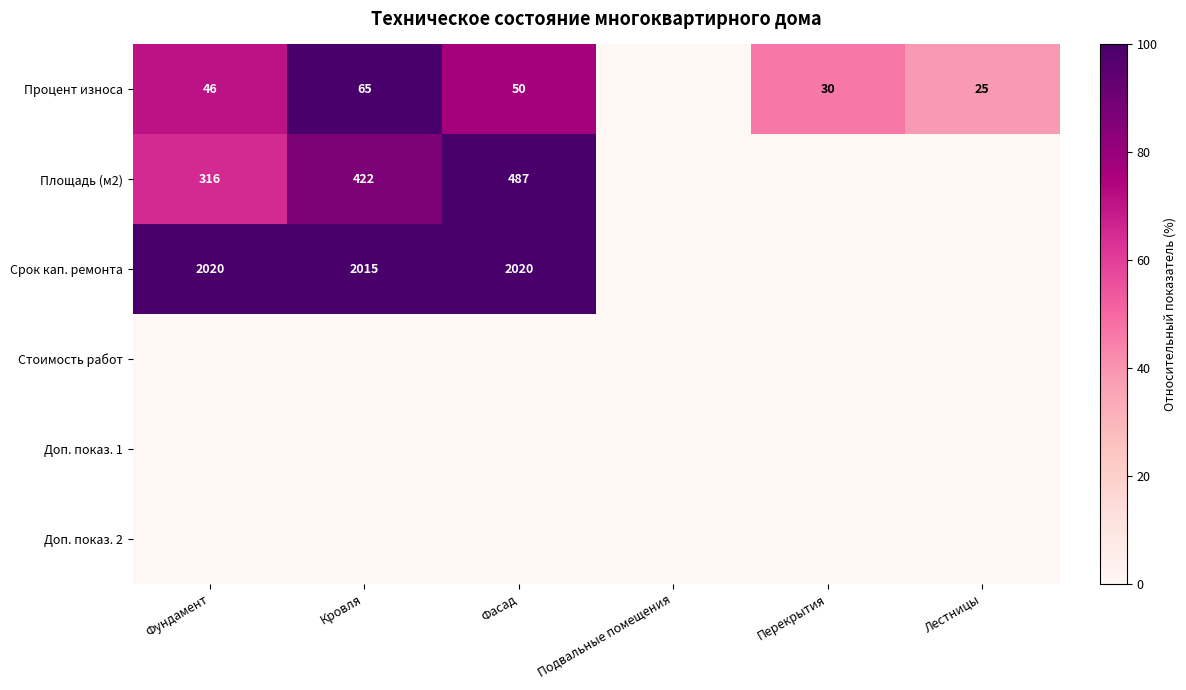

True or false: Процент износа has a value of 30 at Перекрытия.

True